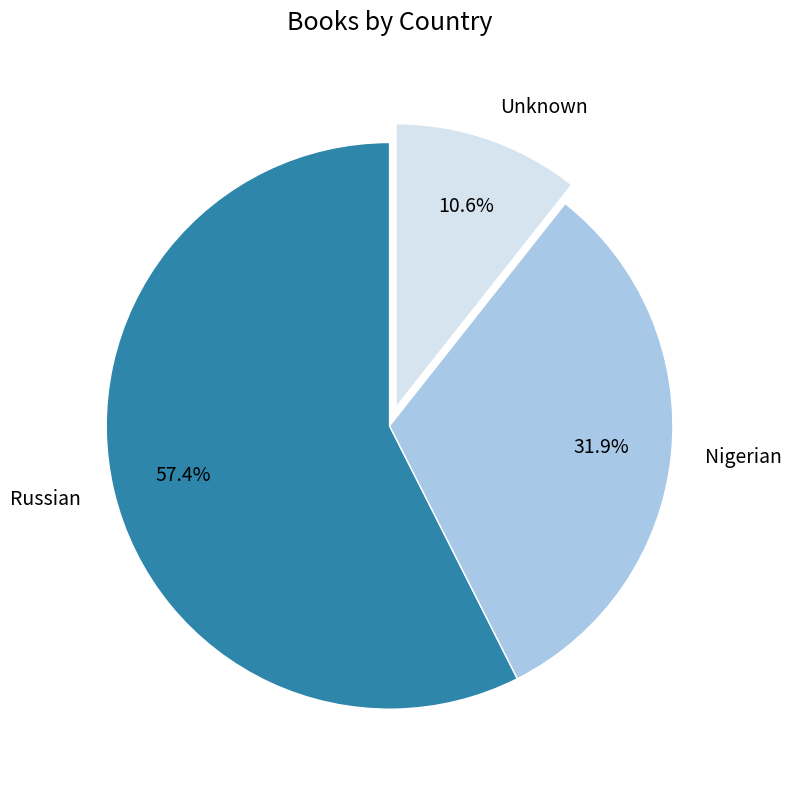

Is Unknown the majority of the pie?

No